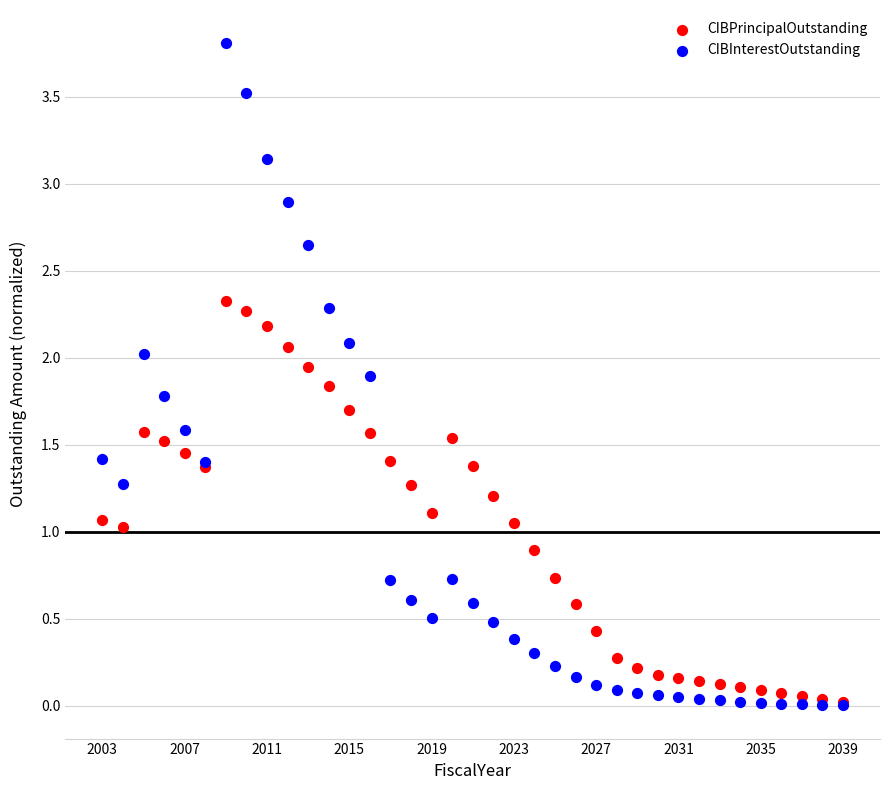

What are all the series names shown in the legend?

CIBPrincipalOutstanding, CIBInterestOutstanding